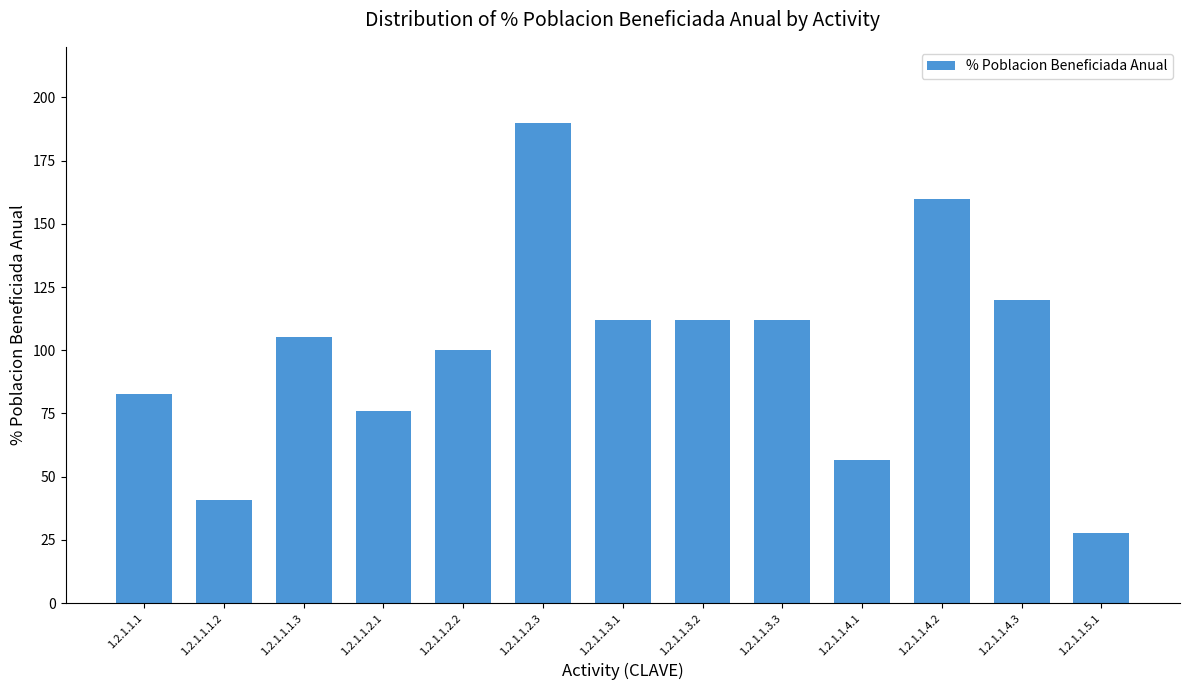

Reading left to right, what are all the values shown in this chart?

82.9	40.7	105.3	75.8	100.0	190.0	112.0	112.0	112.0	56.4	160.0	119.8	27.7